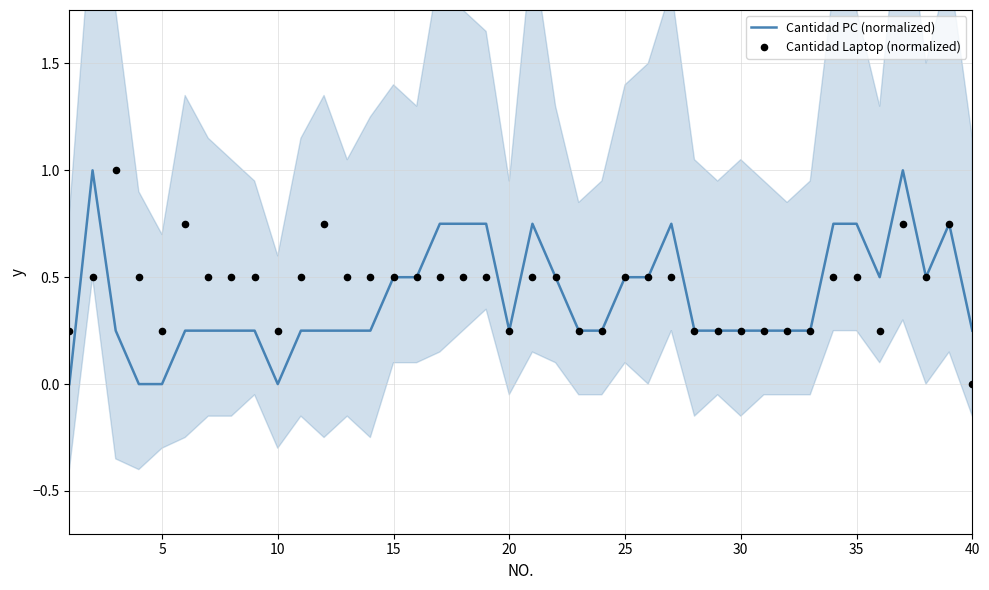

What are all the series names shown in the legend?

Cantidad PC (normalized), Cantidad Laptop (normalized)